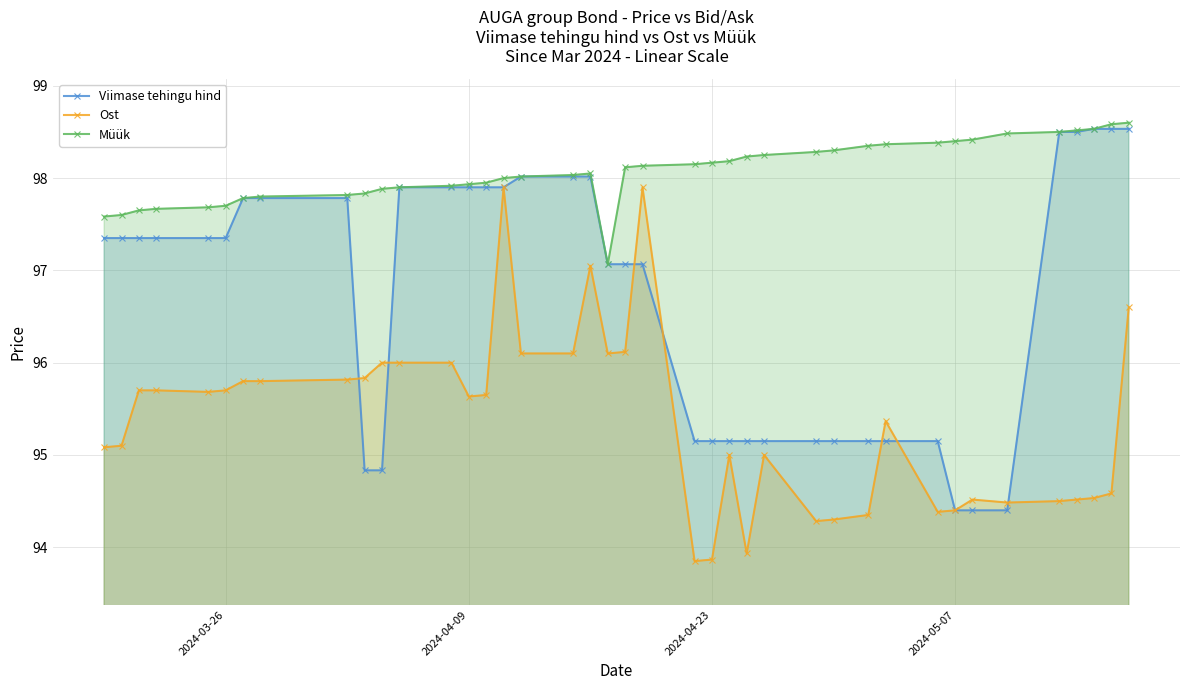

True or false: Ost and Müük intersect in this chart.

False